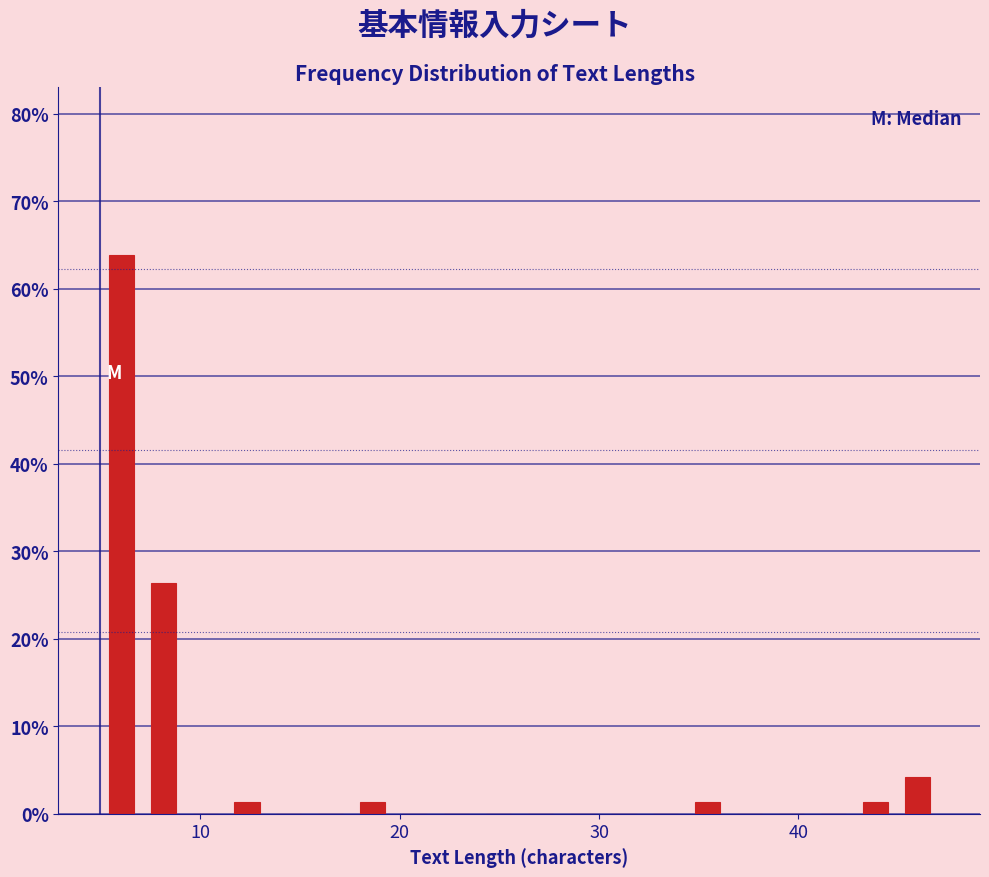

Around what value on the x-axis is the tallest bar? Give the approximate position of its centre, as read against the axis.

6